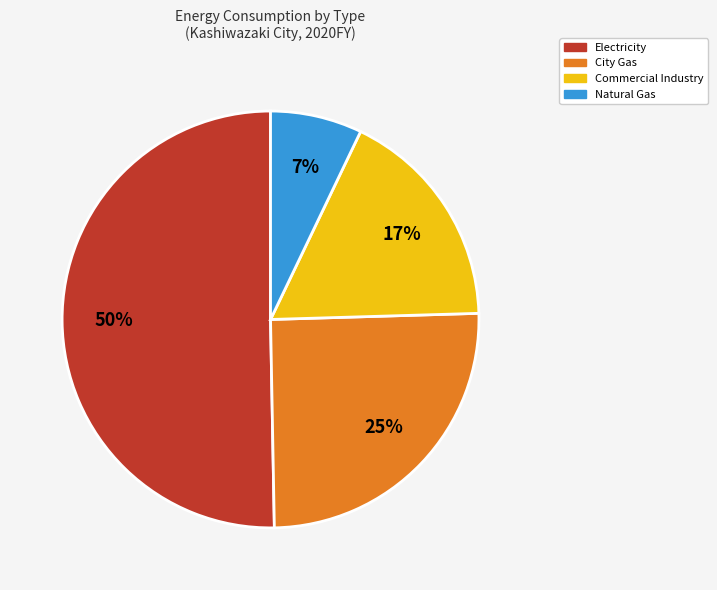

To the nearest percent, what portion does City Gas represent?

25%